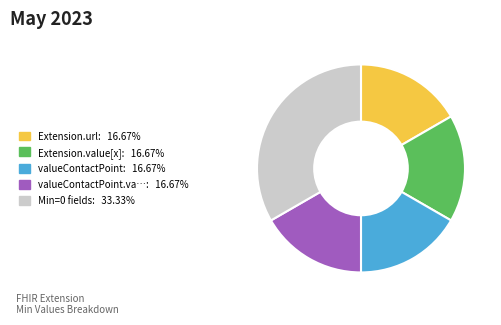

Is there a majority slice in this chart?

No